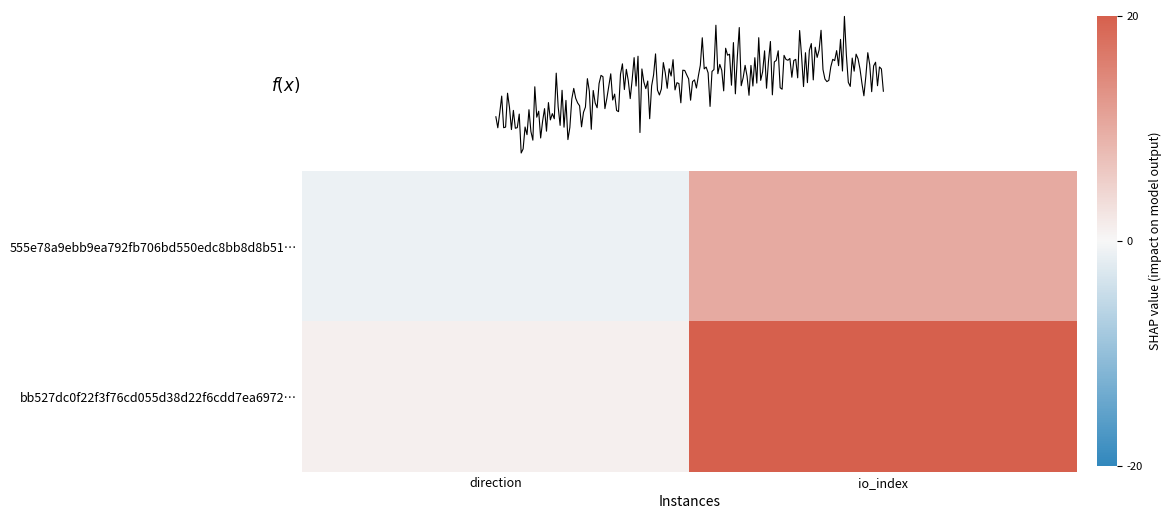

Which label corresponds to the largest value in the chart?

io_index